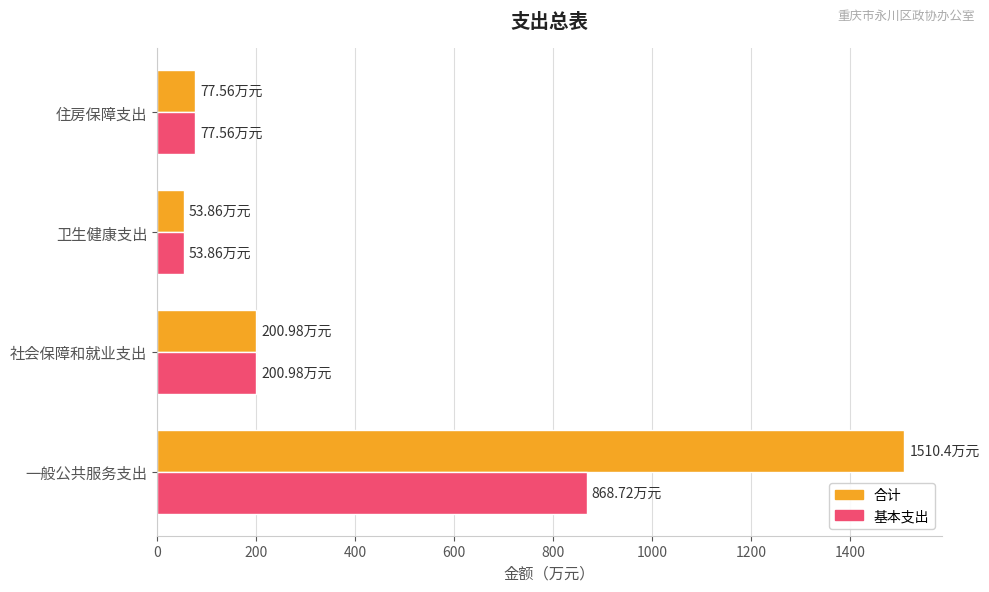

Between 一般公共服务支出 and 卫生健康支出, which series saw the biggest shift?

合计